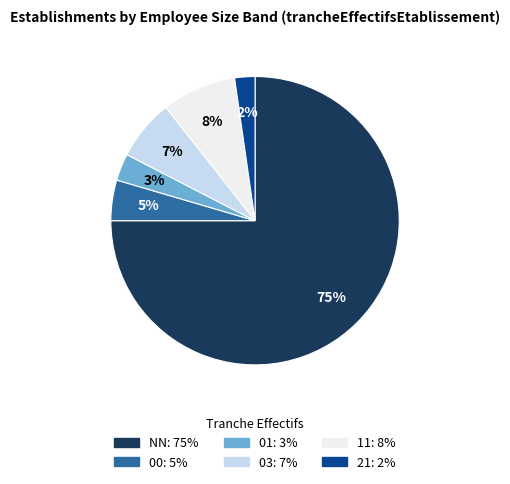

What is the smallest slice in the pie chart?

21